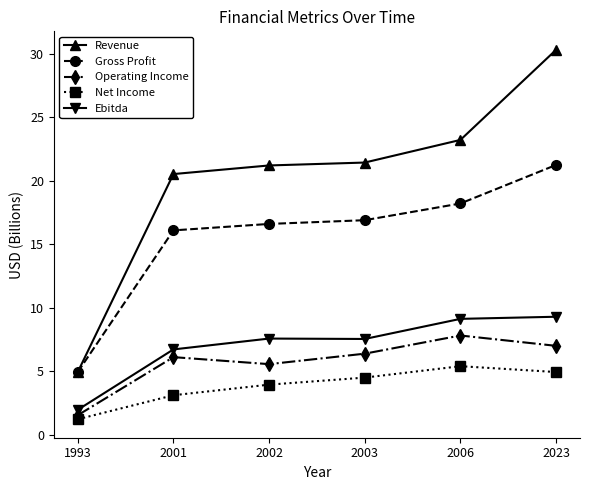

How many categories are shown in the chart?

6